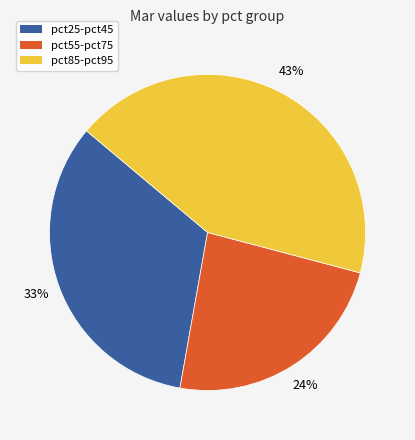

Is there any slice that represents more than half of the pie?

No